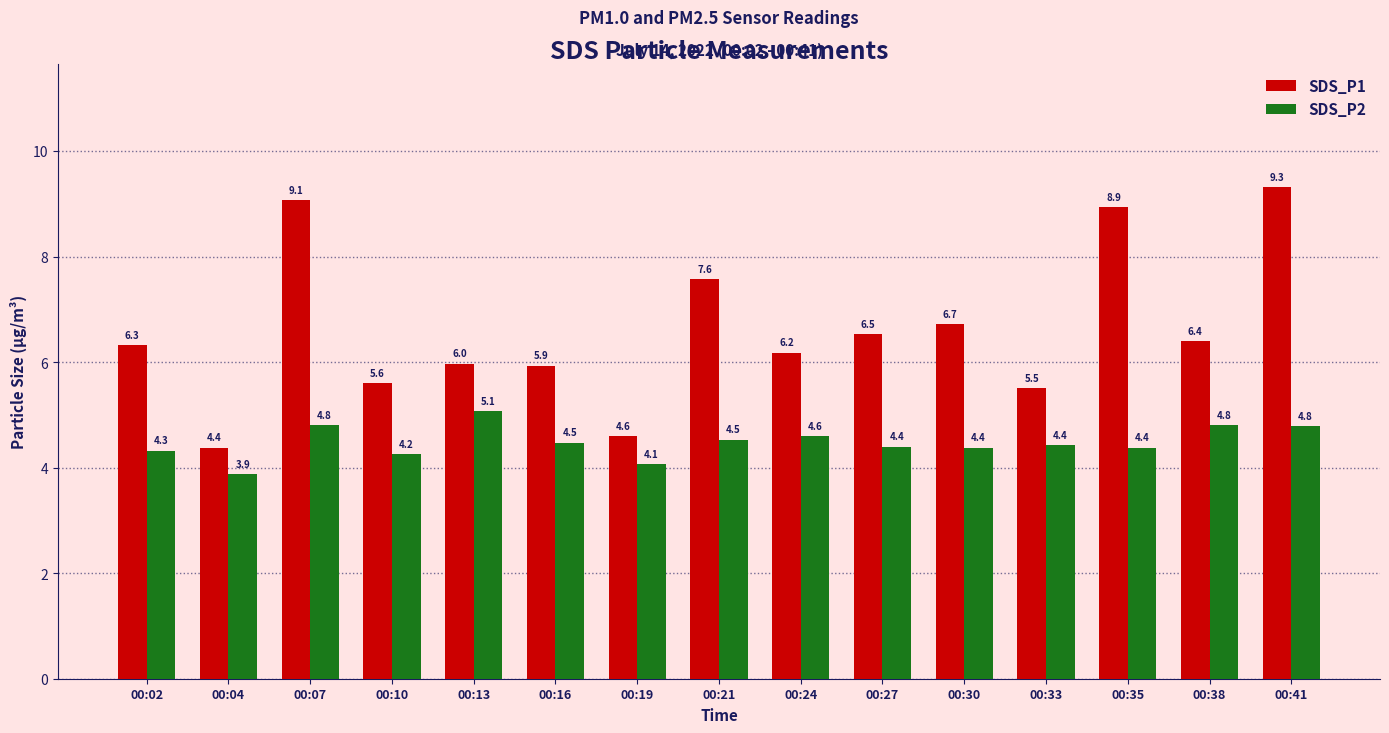

At which category does the chart reach its minimum across all series?

00:04